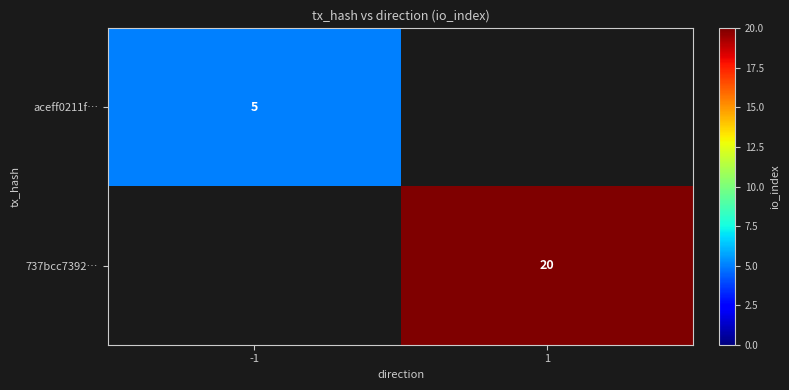

The value of 737bcc7392… at 1 is 27. True or false?

False